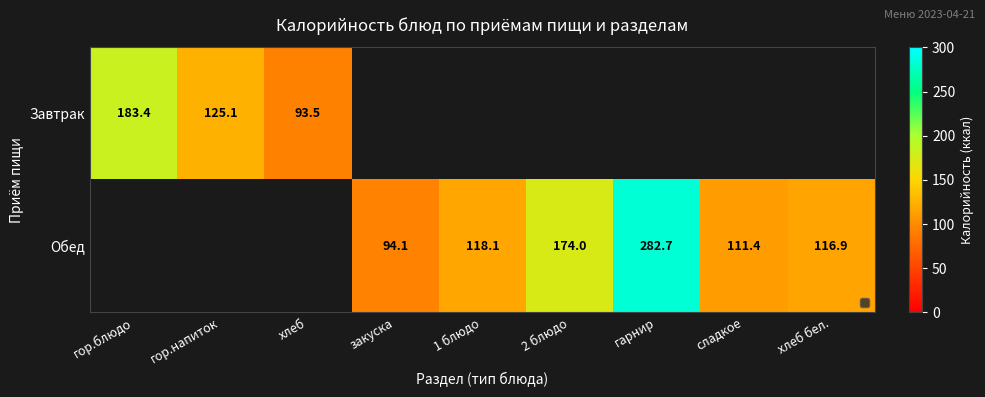

The Завтрак series shows 93.5 at хлеб. True or false?

True